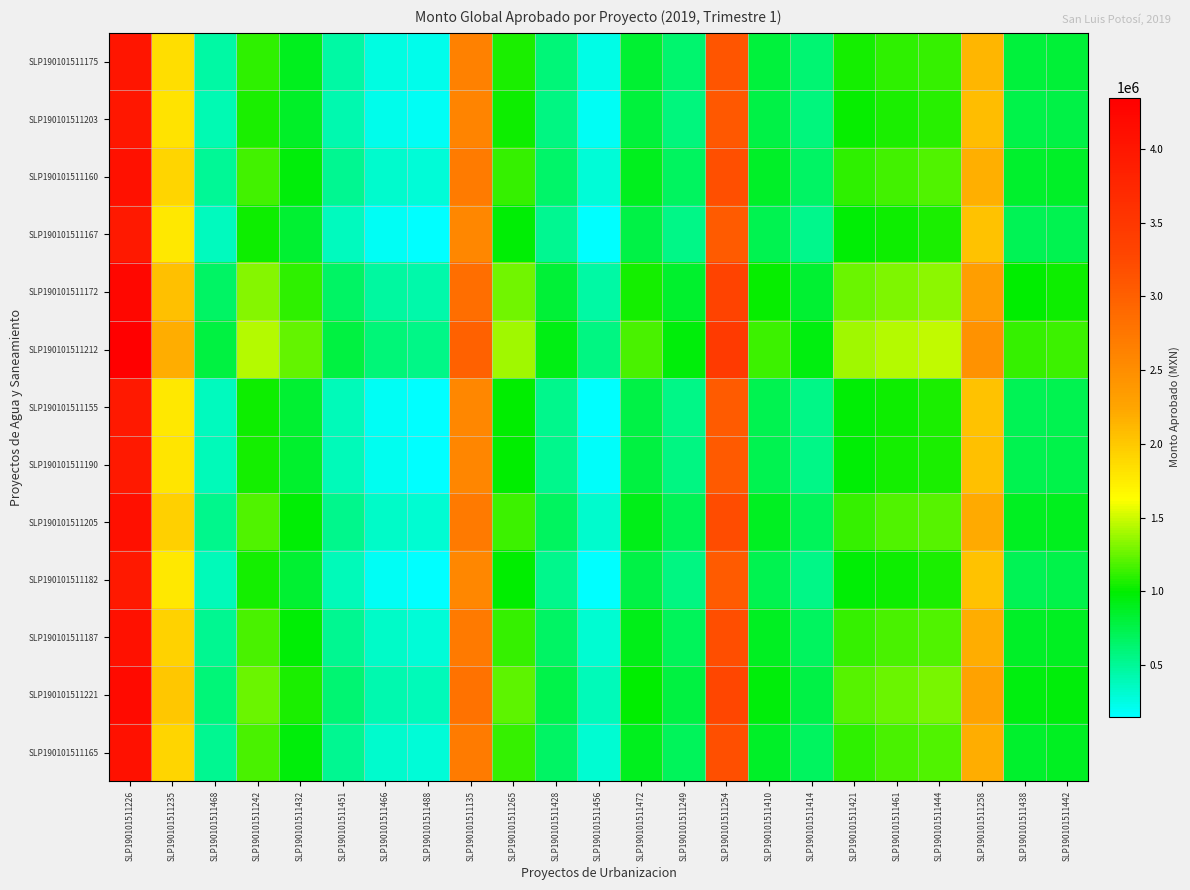

Reading left to right, extract all data points from this chart.

SLP190101511175: SLP190101511226=4011000.0	SLP190101511235=1855617.9	SLP190101511468=448596.0	SLP190101511242=1105183.4	SLP190101511432=902560.1	SLP190101511451=453407.3	SLP190101511466=263277.5	SLP190101511488=225701.1	SLP190101511135=2641739.9	SLP190101511265=1061000.0	SLP190101511428=600035.4	SLP190101511456=235347.8	SLP190101511472=836524.5	SLP190101511249=629550.3	SLP190101511254=3117500.0	SLP190101511410=802300.0	SLP190101511414=615712.1	SLP190101511421=1048152.0	SLP190101511461=1103102.5	SLP190101511444=1127489.1	SLP190101511258=2119227.2	SLP190101511438=791699.1	SLP190101511442=809679.3
SLP190101511203: SLP190101511226=3973950.0	SLP190101511235=1818567.9	SLP190101511468=411546.0	SLP190101511242=1068133.4	SLP190101511432=865510.1	SLP190101511451=416357.3	SLP190101511466=226227.5	SLP190101511488=188651.1	SLP190101511135=2604689.9	SLP190101511265=1023950.0	SLP190101511428=562985.4	SLP190101511456=198297.8	SLP190101511472=799474.5	SLP190101511249=592500.3	SLP190101511254=3080450.0	SLP190101511410=765250.0	SLP190101511414=578662.1	SLP190101511421=1011102.0	SLP190101511461=1066052.5	SLP190101511444=1090439.1	SLP190101511258=2082177.2	SLP190101511438=754649.1	SLP190101511442=772629.3
SLP190101511160: SLP190101511226=4070450.0	SLP190101511235=1915067.9	SLP190101511468=508046.0	SLP190101511242=1164633.4	SLP190101511432=962010.1	SLP190101511451=512857.3	SLP190101511466=322727.5	SLP190101511488=285151.1	SLP190101511135=2701189.9	SLP190101511265=1120450.0	SLP190101511428=659485.4	SLP190101511456=294797.8	SLP190101511472=895974.5	SLP190101511249=689000.3	SLP190101511254=3176950.0	SLP190101511410=861750.0	SLP190101511414=675162.1	SLP190101511421=1107602.0	SLP190101511461=1162552.5	SLP190101511444=1186939.1	SLP190101511258=2178677.2	SLP190101511438=851149.1	SLP190101511442=869129.3
SLP190101511167: SLP190101511226=3937275.0	SLP190101511235=1781892.9	SLP190101511468=374871.0	SLP190101511242=1031458.4	SLP190101511432=828835.1	SLP190101511451=379682.3	SLP190101511466=189552.5	SLP190101511488=151976.1	SLP190101511135=2568014.9	SLP190101511265=987275.0	SLP190101511428=526310.4	SLP190101511456=161622.8	SLP190101511472=762799.5	SLP190101511249=555825.3	SLP190101511254=3043775.0	SLP190101511410=728575.0	SLP190101511414=541987.1	SLP190101511421=974427.0	SLP190101511461=1029377.5	SLP190101511444=1053764.1	SLP190101511258=2045502.2	SLP190101511438=717974.1	SLP190101511442=735954.3
SLP190101511172: SLP190101511226=4222825.0	SLP190101511235=2067442.9	SLP190101511468=660421.0	SLP190101511242=1317008.4	SLP190101511432=1114385.1	SLP190101511451=665232.3	SLP190101511466=475102.5	SLP190101511488=437526.1	SLP190101511135=2853564.9	SLP190101511265=1272825.0	SLP190101511428=811860.4	SLP190101511456=447172.8	SLP190101511472=1048349.5	SLP190101511249=841375.3	SLP190101511254=3329325.0	SLP190101511410=1014125.0	SLP190101511414=827537.1	SLP190101511421=1259977.0	SLP190101511461=1314927.5	SLP190101511444=1339314.1	SLP190101511258=2331052.2	SLP190101511438=1003524.1	SLP190101511442=1021504.3
SLP190101511212: SLP190101511226=4346705.0	SLP190101511235=2191322.9	SLP190101511468=784301.0	SLP190101511242=1440888.4	SLP190101511432=1238265.1	SLP190101511451=789112.3	SLP190101511466=598982.5	SLP190101511488=561406.1	SLP190101511135=2977444.9	SLP190101511265=1396705.0	SLP190101511428=935740.4	SLP190101511456=571052.8	SLP190101511472=1172229.5	SLP190101511249=965255.3	SLP190101511254=3453205.0	SLP190101511410=1138005.0	SLP190101511414=951417.1	SLP190101511421=1383857.0	SLP190101511461=1438807.5	SLP190101511444=1463194.1	SLP190101511258=2454932.2	SLP190101511438=1127404.1	SLP190101511442=1145384.3
SLP190101511155: SLP190101511226=3941630.0	SLP190101511235=1786247.9	SLP190101511468=379226.0	SLP190101511242=1035813.4	SLP190101511432=833190.1	SLP190101511451=384037.3	SLP190101511466=193907.5	SLP190101511488=156331.1	SLP190101511135=2572369.9	SLP190101511265=991630.0	SLP190101511428=530665.4	SLP190101511456=165977.8	SLP190101511472=767154.5	SLP190101511249=560180.3	SLP190101511254=3048130.0	SLP190101511410=732930.0	SLP190101511414=546342.1	SLP190101511421=978782.0	SLP190101511461=1033732.5	SLP190101511444=1058119.1	SLP190101511258=2049857.2	SLP190101511438=722329.1	SLP190101511442=740309.3
SLP190101511190: SLP190101511226=3949200.0	SLP190101511235=1793817.9	SLP190101511468=386796.0	SLP190101511242=1043383.4	SLP190101511432=840760.1	SLP190101511451=391607.3	SLP190101511466=201477.5	SLP190101511488=163901.1	SLP190101511135=2579939.9	SLP190101511265=999200.0	SLP190101511428=538235.4	SLP190101511456=173547.8	SLP190101511472=774724.5	SLP190101511249=567750.3	SLP190101511254=3055700.0	SLP190101511410=740500.0	SLP190101511414=553912.1	SLP190101511421=986352.0	SLP190101511461=1041302.5	SLP190101511444=1065689.1	SLP190101511258=2057427.2	SLP190101511438=729899.1	SLP190101511442=747879.3
SLP190101511205: SLP190101511226=4093625.0	SLP190101511235=1938242.9	SLP190101511468=531221.0	SLP190101511242=1187808.4	SLP190101511432=985185.1	SLP190101511451=536032.3	SLP190101511466=345902.5	SLP190101511488=308326.1	SLP190101511135=2724364.9	SLP190101511265=1143625.0	SLP190101511428=682660.4	SLP190101511456=317972.8	SLP190101511472=919149.5	SLP190101511249=712175.3	SLP190101511254=3200125.0	SLP190101511410=884925.0	SLP190101511414=698337.1	SLP190101511421=1130777.0	SLP190101511461=1185727.5	SLP190101511444=1210114.1	SLP190101511258=2201852.2	SLP190101511438=874324.1	SLP190101511442=892304.3
SLP190101511182: SLP190101511226=3944000.0	SLP190101511235=1788617.9	SLP190101511468=381596.0	SLP190101511242=1038183.4	SLP190101511432=835560.1	SLP190101511451=386407.3	SLP190101511466=196277.5	SLP190101511488=158701.1	SLP190101511135=2574739.9	SLP190101511265=994000.0	SLP190101511428=533035.4	SLP190101511456=168347.8	SLP190101511472=769524.5	SLP190101511249=562550.3	SLP190101511254=3050500.0	SLP190101511410=735300.0	SLP190101511414=548712.1	SLP190101511421=981152.0	SLP190101511461=1036102.5	SLP190101511444=1060489.1	SLP190101511258=2052227.2	SLP190101511438=724699.1	SLP190101511442=742679.3
SLP190101511187: SLP190101511226=4083400.0	SLP190101511235=1928017.9	SLP190101511468=520996.0	SLP190101511242=1177583.4	SLP190101511432=974960.1	SLP190101511451=525807.3	SLP190101511466=335677.5	SLP190101511488=298101.1	SLP190101511135=2714139.9	SLP190101511265=1133400.0	SLP190101511428=672435.4	SLP190101511456=307747.8	SLP190101511472=908924.5	SLP190101511249=701950.3	SLP190101511254=3189900.0	SLP190101511410=874700.0	SLP190101511414=688112.1	SLP190101511421=1120552.0	SLP190101511461=1175502.5	SLP190101511444=1199889.1	SLP190101511258=2191627.2	SLP190101511438=864099.1	SLP190101511442=882079.3
SLP190101511221: SLP190101511226=4168997.6	SLP190101511235=2013615.5	SLP190101511468=606593.6	SLP190101511242=1263181.0	SLP190101511432=1060557.7	SLP190101511451=611404.9	SLP190101511466=421275.1	SLP190101511488=383698.7	SLP190101511135=2799737.5	SLP190101511265=1218997.6	SLP190101511428=758033.0	SLP190101511456=393345.4	SLP190101511472=994522.1	SLP190101511249=787547.9	SLP190101511254=3275497.6	SLP190101511410=960297.6	SLP190101511414=773709.7	SLP190101511421=1206149.6	SLP190101511461=1261100.1	SLP190101511444=1285486.7	SLP190101511258=2277224.8	SLP190101511438=949696.7	SLP190101511442=967676.9
SLP190101511165: SLP190101511226=4075800.0	SLP190101511235=1920417.9	SLP190101511468=513396.0	SLP190101511242=1169983.4	SLP190101511432=967360.1	SLP190101511451=518207.3	SLP190101511466=328077.5	SLP190101511488=290501.1	SLP190101511135=2706539.9	SLP190101511265=1125800.0	SLP190101511428=664835.4	SLP190101511456=300147.8	SLP190101511472=901324.5	SLP190101511249=694350.3	SLP190101511254=3182300.0	SLP190101511410=867100.0	SLP190101511414=680512.1	SLP190101511421=1112952.0	SLP190101511461=1167902.5	SLP190101511444=1192289.1	SLP190101511258=2184027.2	SLP190101511438=856499.1	SLP190101511442=874479.3